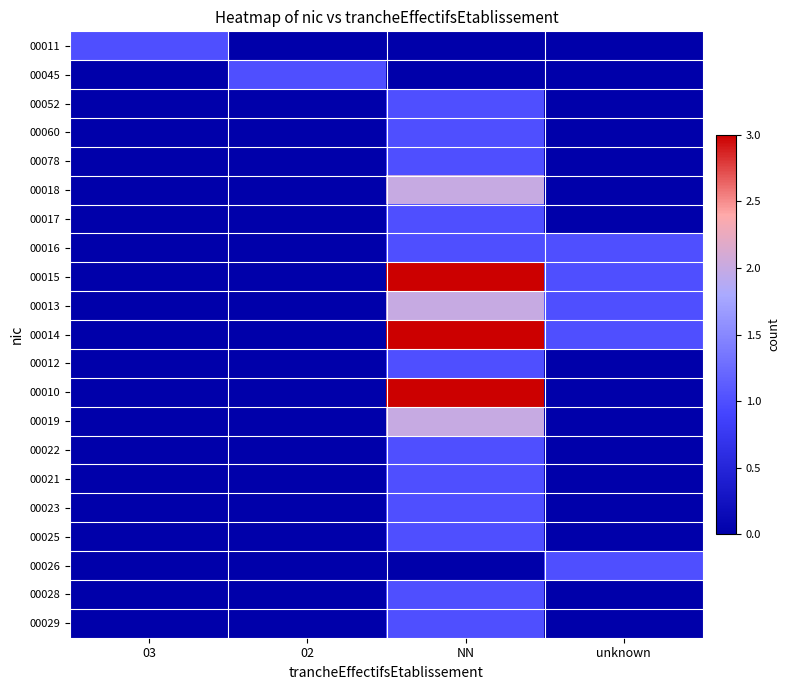

Reading left to right, what are all the values shown in this chart?

00011: 03=1	02=0	NN=0	unknown=0
00045: 03=0	02=1	NN=0	unknown=0
00052: 03=0	02=0	NN=1	unknown=0
00060: 03=0	02=0	NN=1	unknown=0
00078: 03=0	02=0	NN=1	unknown=0
00018: 03=0	02=0	NN=2	unknown=0
00017: 03=0	02=0	NN=1	unknown=0
00016: 03=0	02=0	NN=1	unknown=1
00015: 03=0	02=0	NN=3	unknown=1
00013: 03=0	02=0	NN=2	unknown=1
00014: 03=0	02=0	NN=3	unknown=1
00012: 03=0	02=0	NN=1	unknown=0
00010: 03=0	02=0	NN=3	unknown=0
00019: 03=0	02=0	NN=2	unknown=0
00022: 03=0	02=0	NN=1	unknown=0
00021: 03=0	02=0	NN=1	unknown=0
00023: 03=0	02=0	NN=1	unknown=0
00025: 03=0	02=0	NN=1	unknown=0
00026: 03=0	02=0	NN=0	unknown=1
00028: 03=0	02=0	NN=1	unknown=0
00029: 03=0	02=0	NN=1	unknown=0